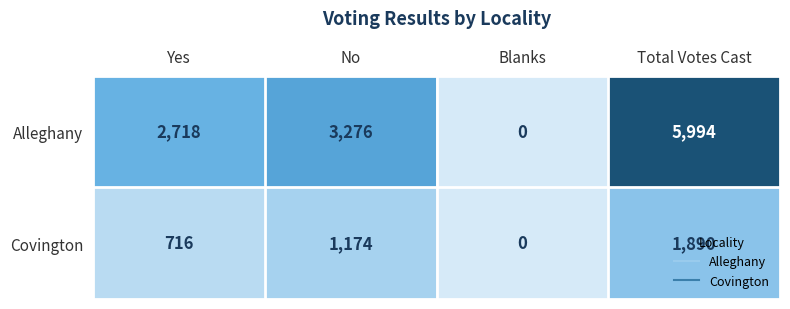

The Alleghany series shows 0 at Blanks. True or false?

True